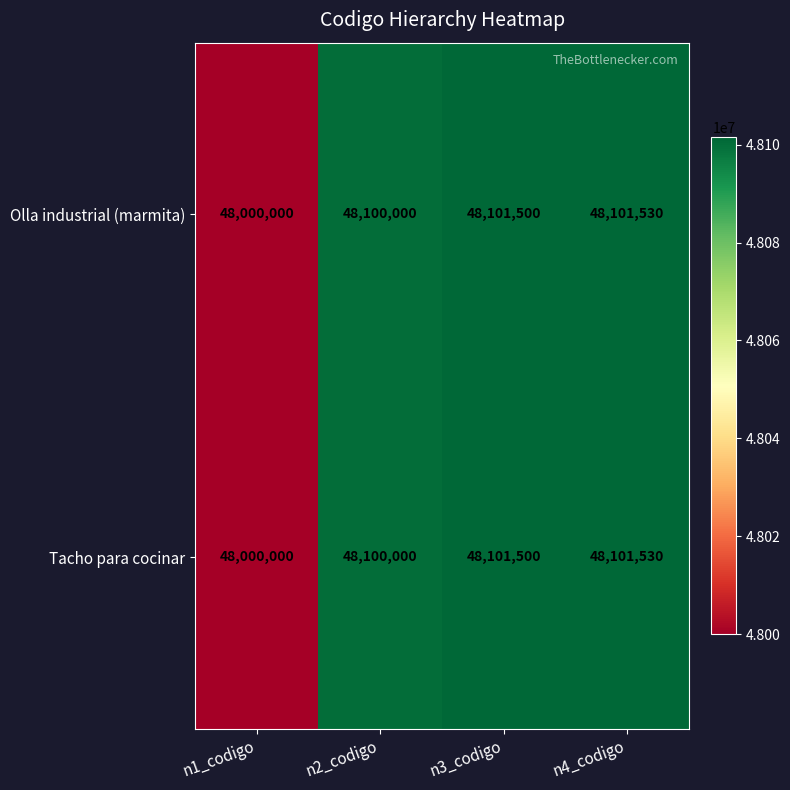

At which category does the chart reach its peak across all series?

n4_codigo